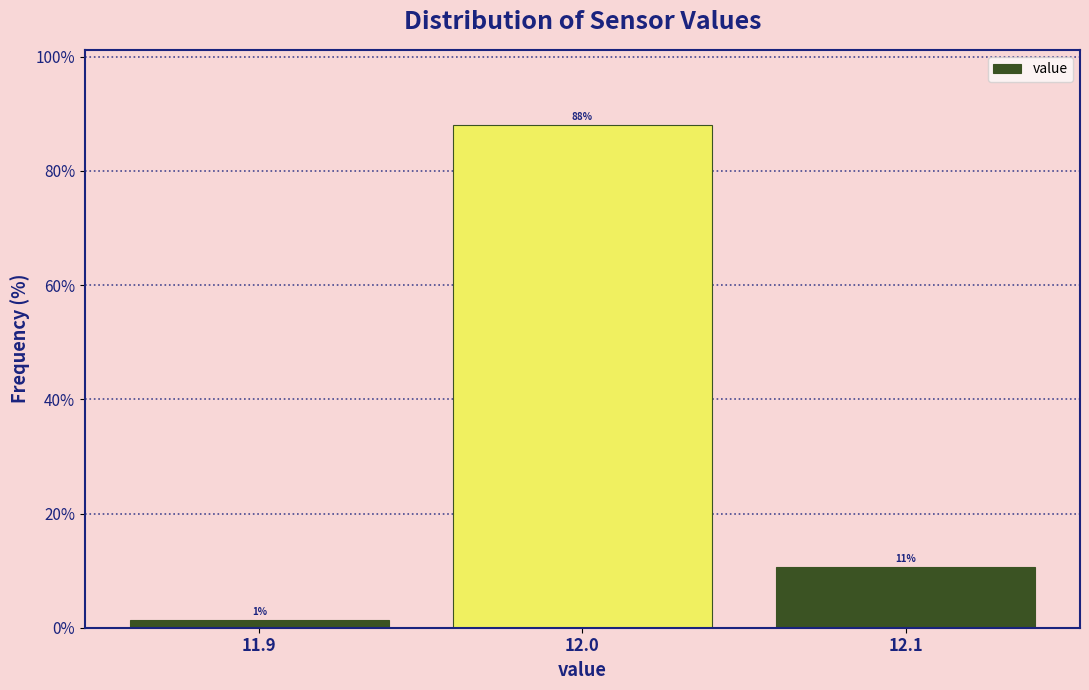

How many bars are there in total?

3